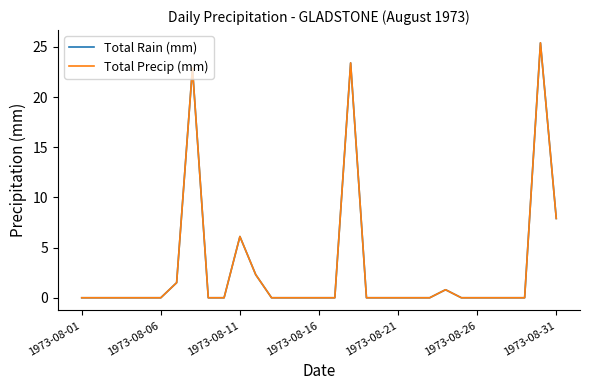

Does the chart have visible grid lines?

No